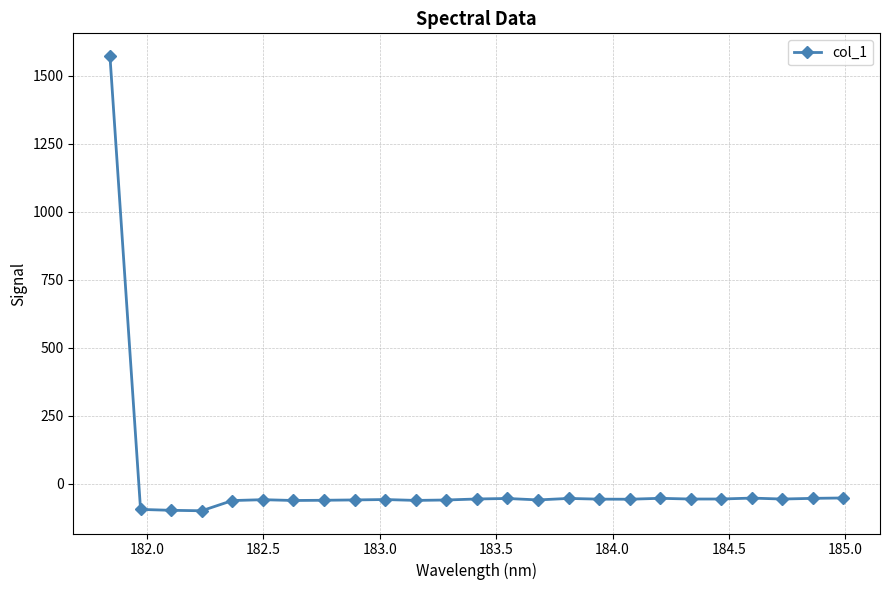

True or false: there are more than 0 points higher than both neighbors.

True